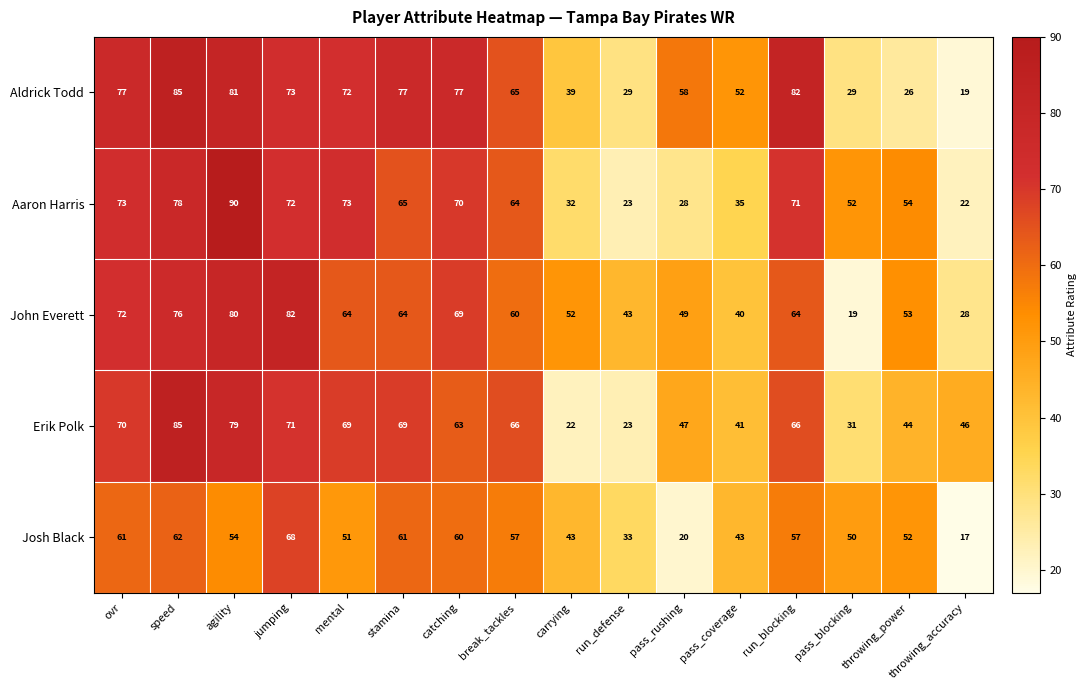

Where is John Everett nearest to the value 50?

pass_rushing